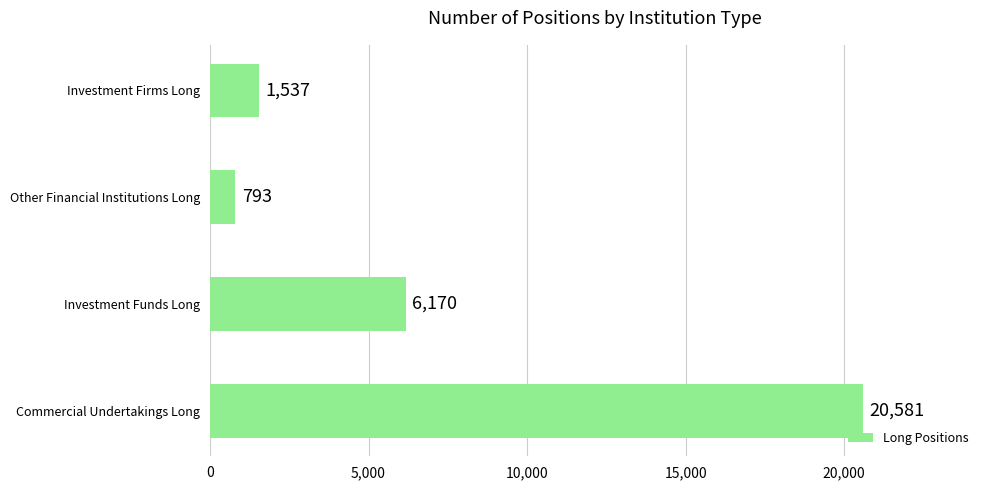

The chart shows a value of 4302.4 at Investment Funds Long. True or false?

False